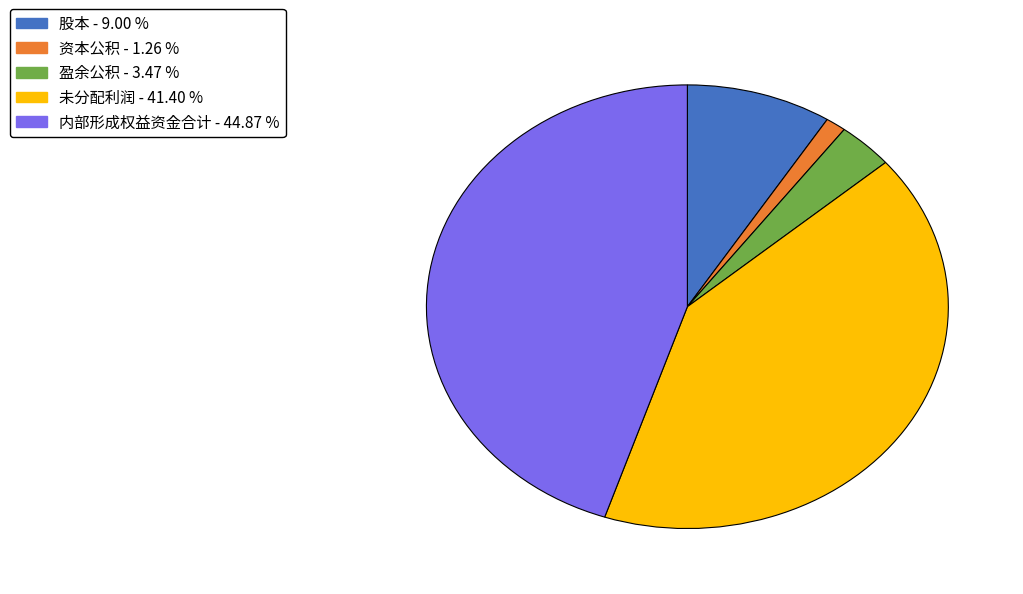

Is there a majority slice in this chart?

No